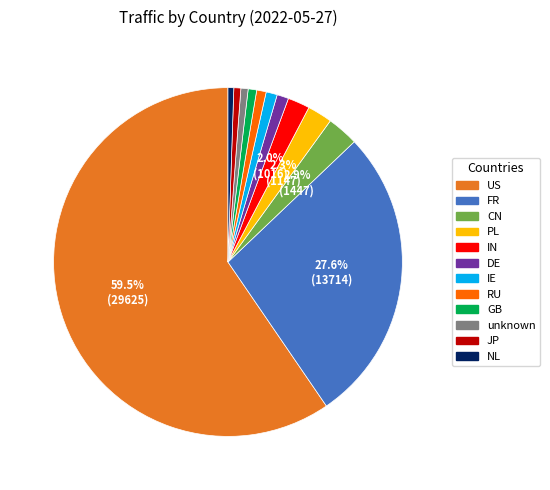

Count the number of slices in the pie.

12